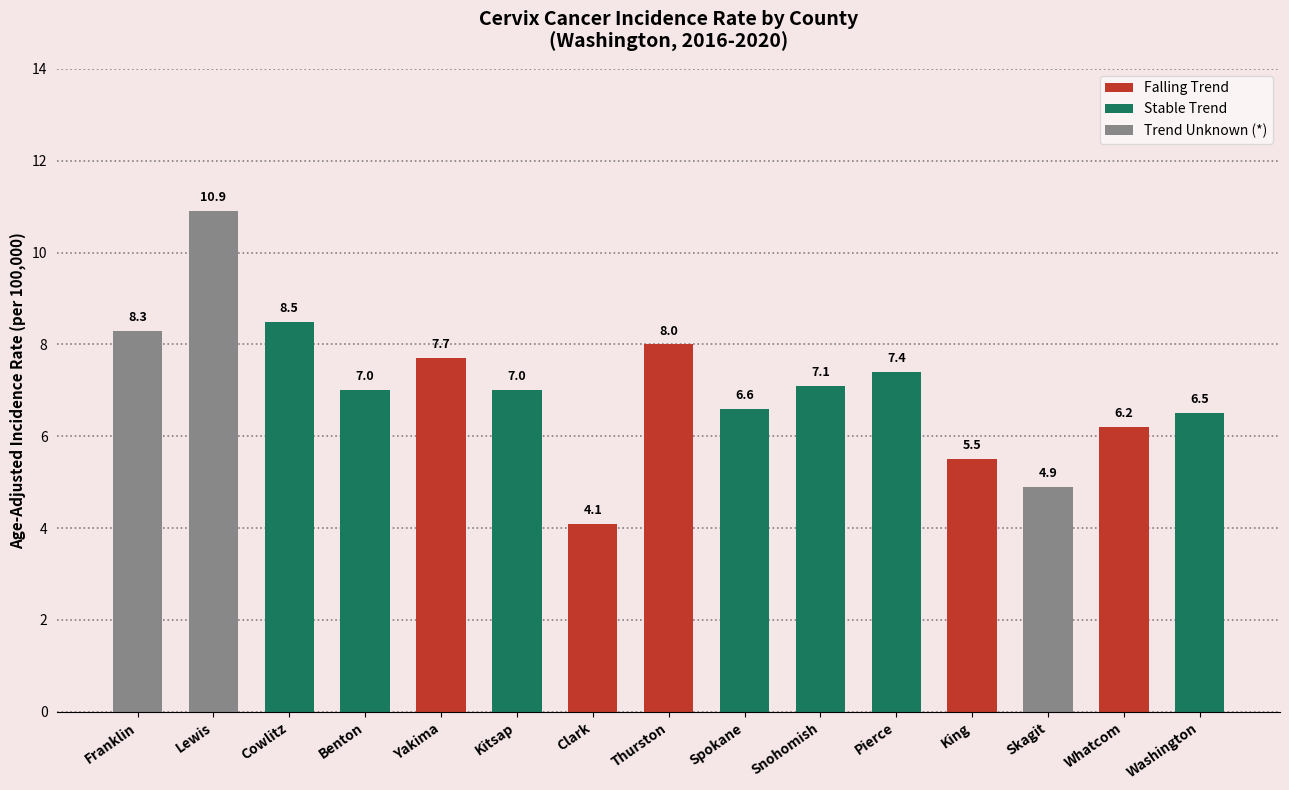

Between Spokane and Clark, which is larger?

Spokane